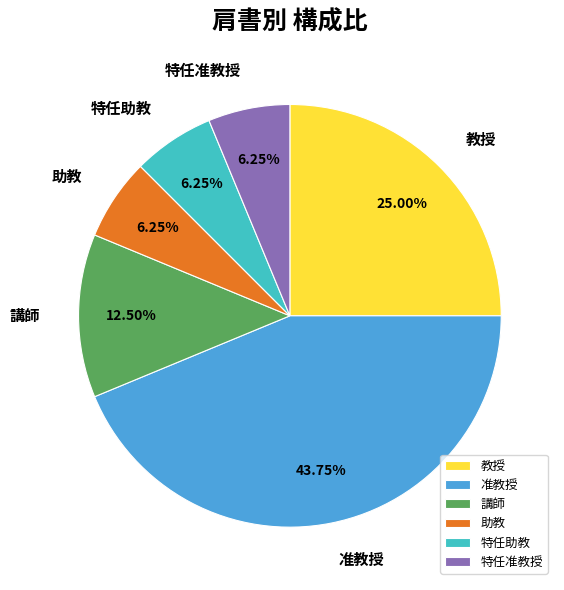

Count the number of slices in the pie.

6